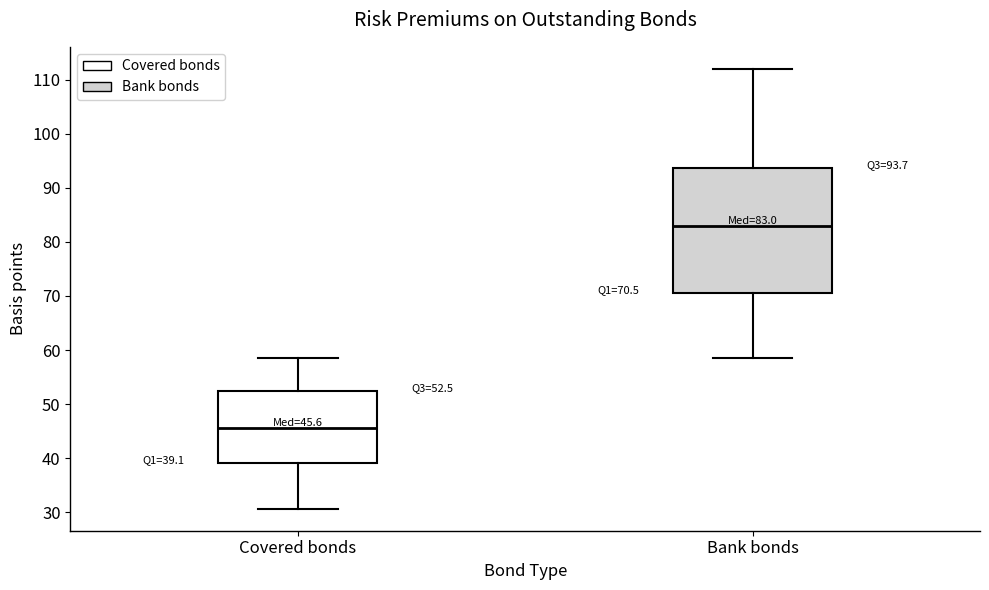

Comparing the boxes themselves (not the whiskers), which one is the tallest?

Bank bonds